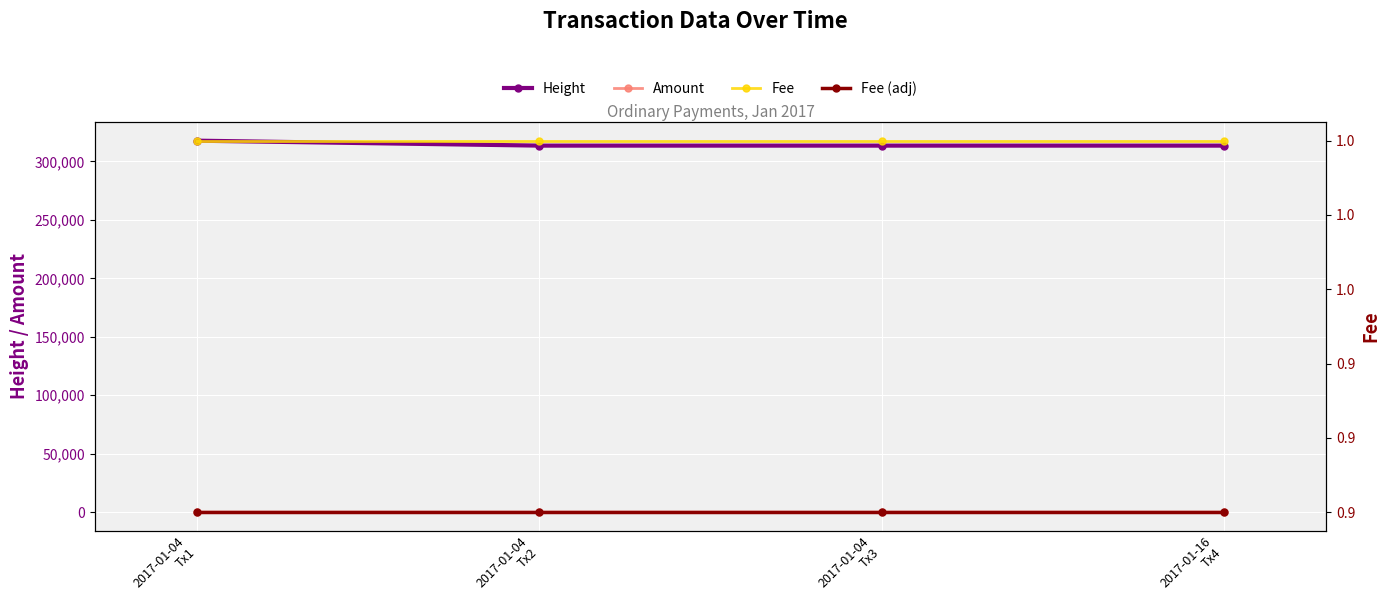

What is the difference between the Amount values at 2017-01-16
Tx4 and 2017-01-04
Tx3?

2